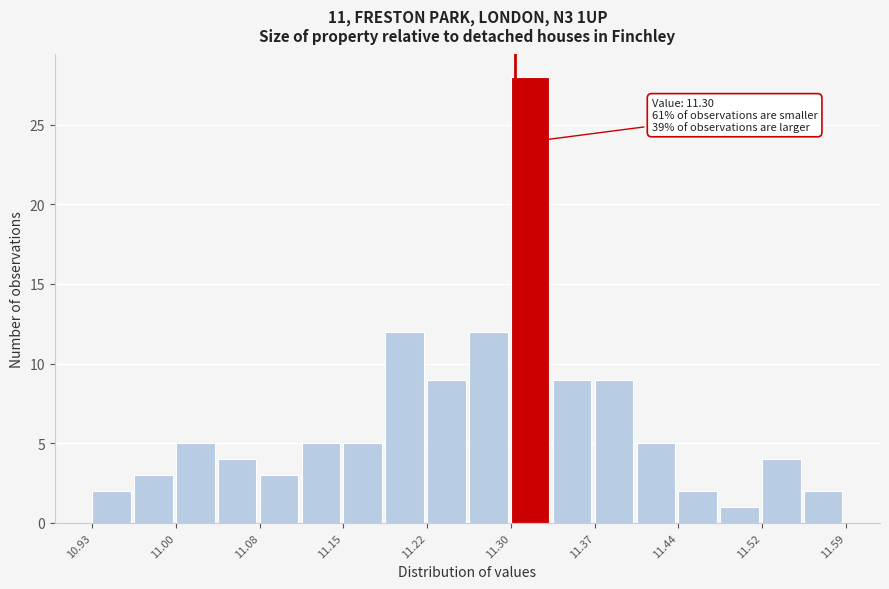

Around what value on the x-axis is the tallest bar? Give the approximate position of its centre, as read against the axis.

11.31